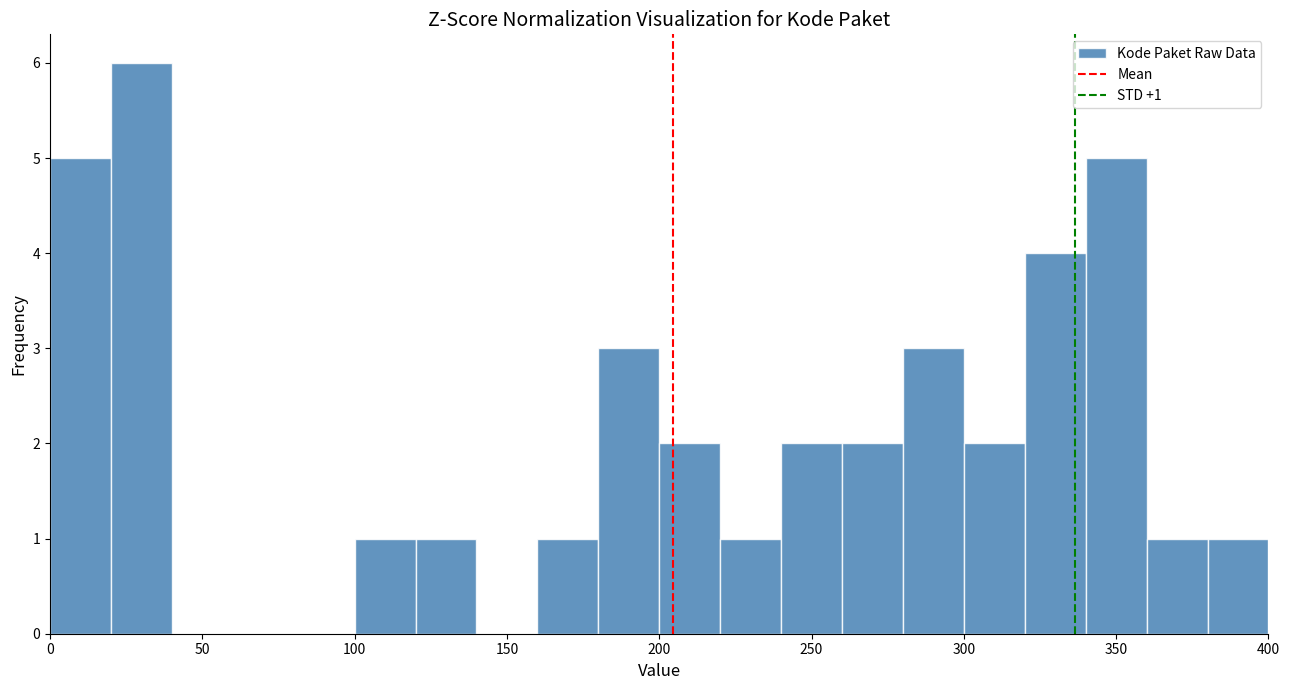

Over which range of the x-axis is the bar tallest?

20 to 40